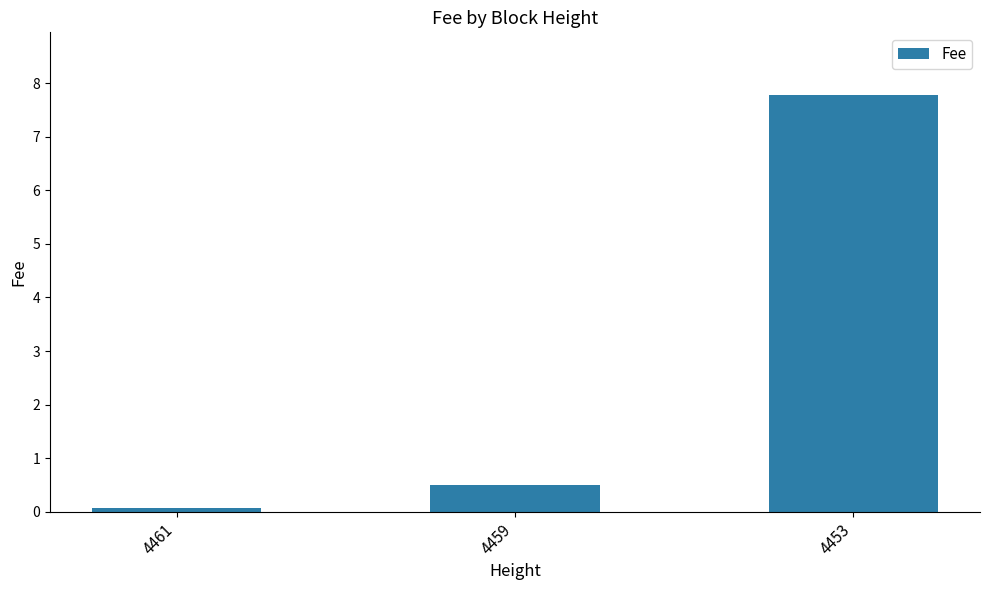

Are the bars grouped side by side (vs. stacked)?

No